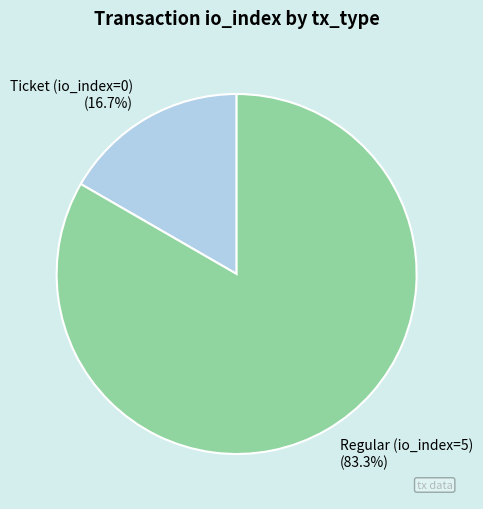

To the nearest percent, what is the difference between the largest and smallest slice percentages?

67%